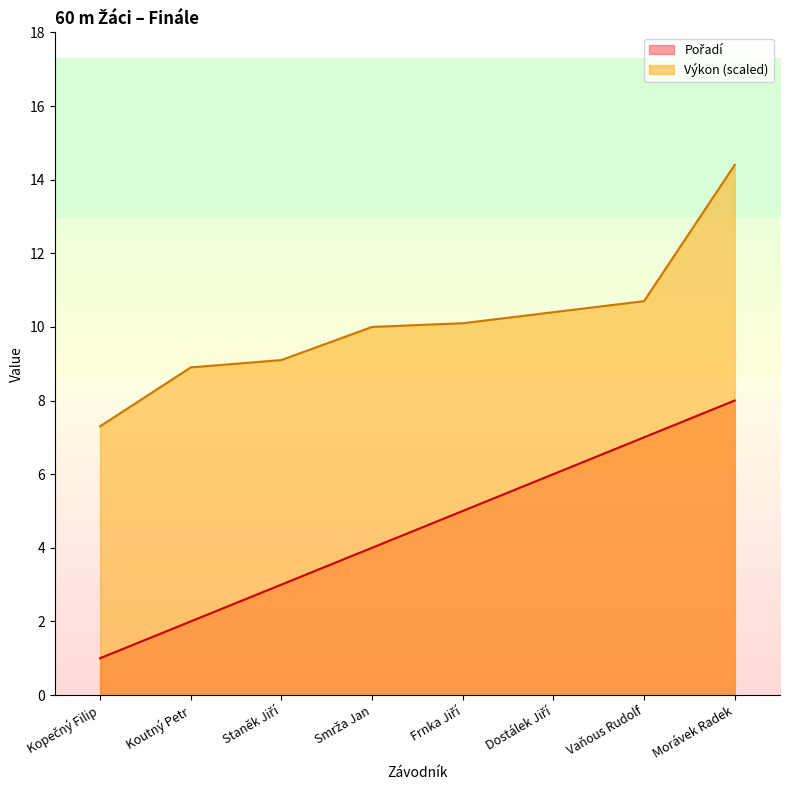

List the series in order of their peak value, highest first.

Výkon, Pořadí